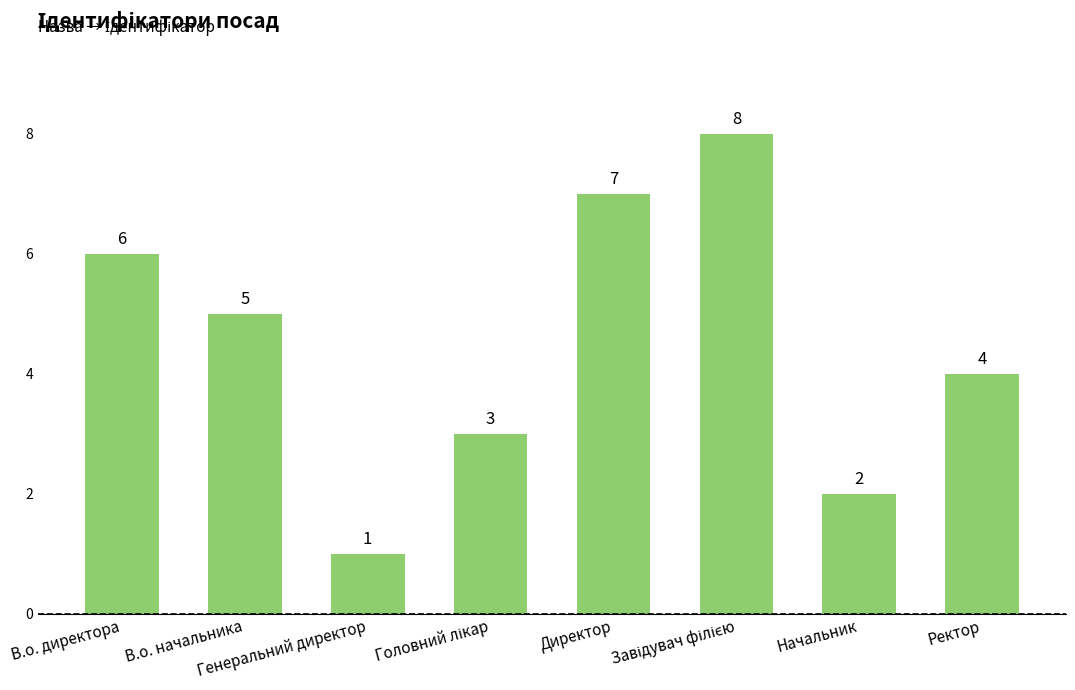

Reading left to right, transcribe all the data shown in this chart.

6	5	1	3	7	8	2	4